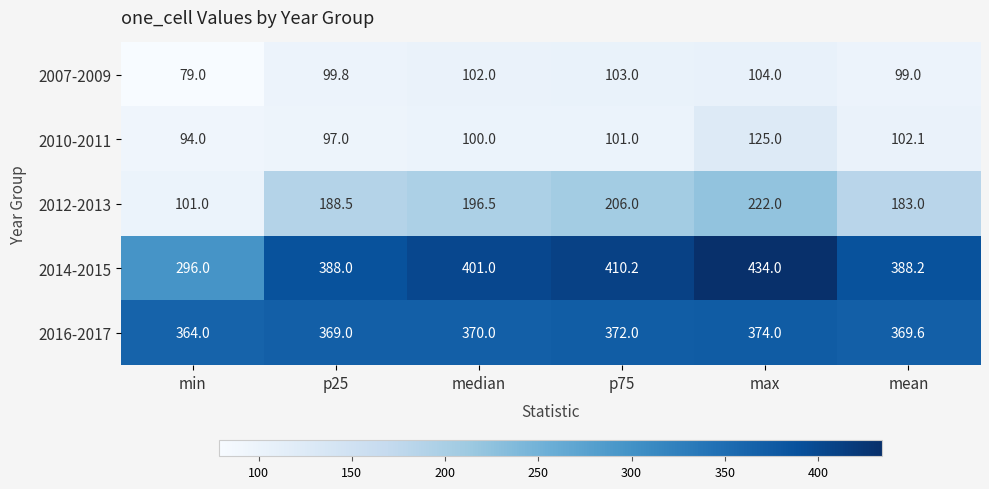

At which category is the sum across all series the highest?

max